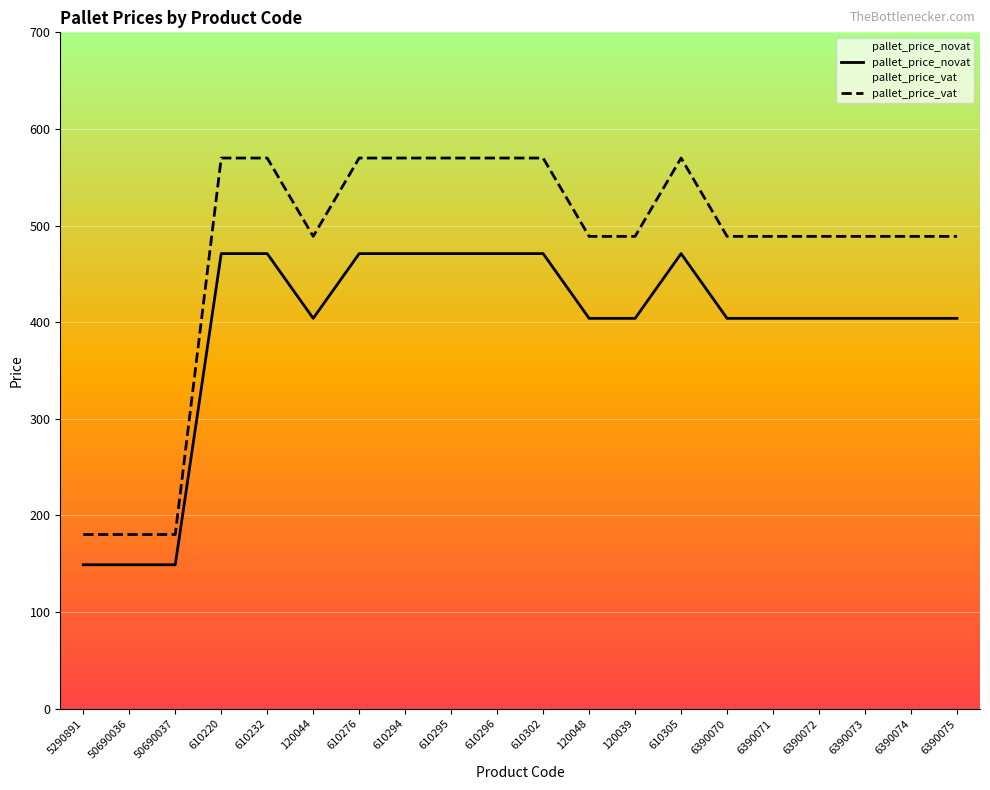

In pallet_price_vat, how many points are lower than both neighbors (excluding endpoints)?

1